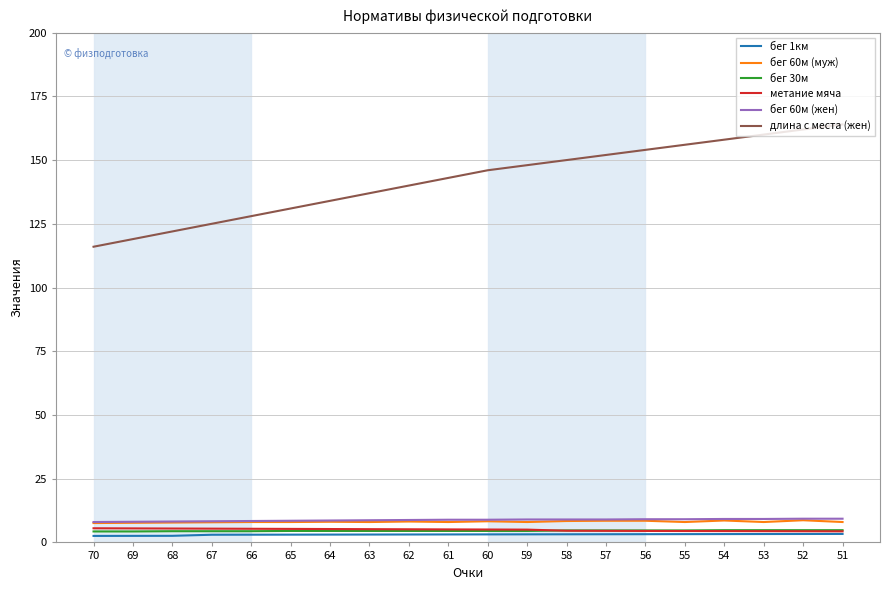

Which series changed the most between 68 and 57?

длина с места (жен)